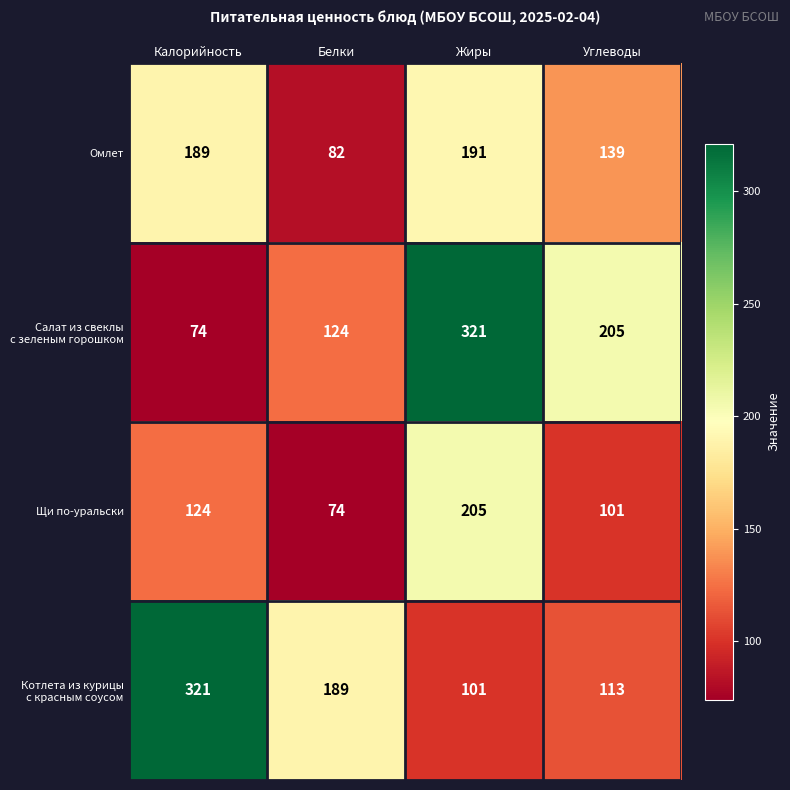

Is it true that Щи по-уральски equals 74 at Белки?

True